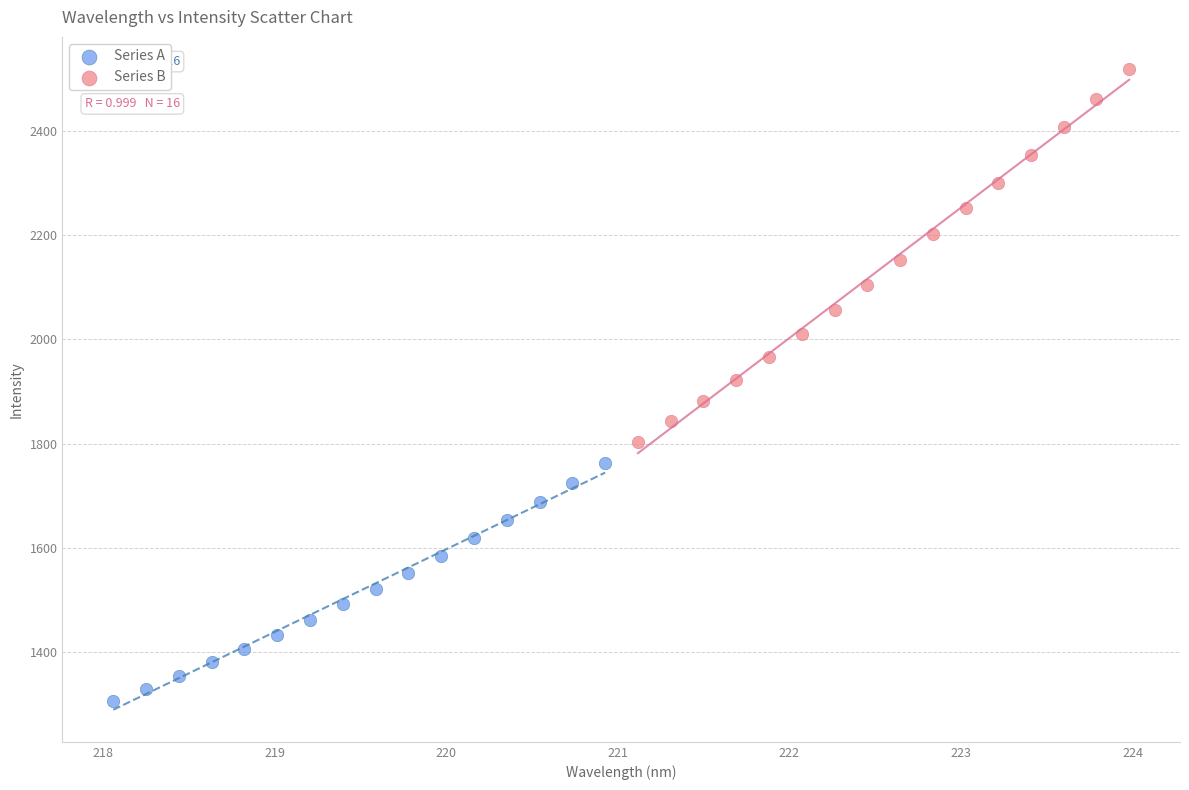

Which series contains the highest Y value?

Series B